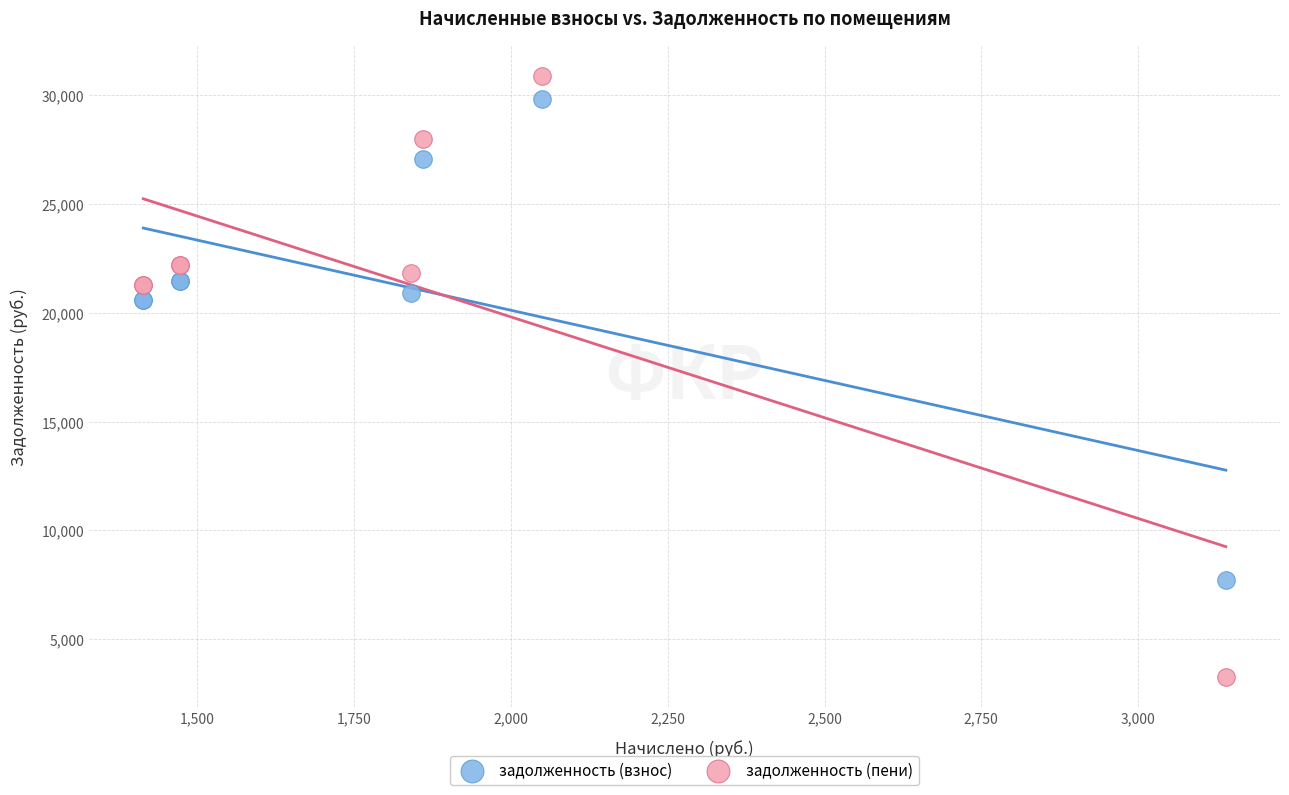

Which series contains the lowest Y value?

задолженность (пени)